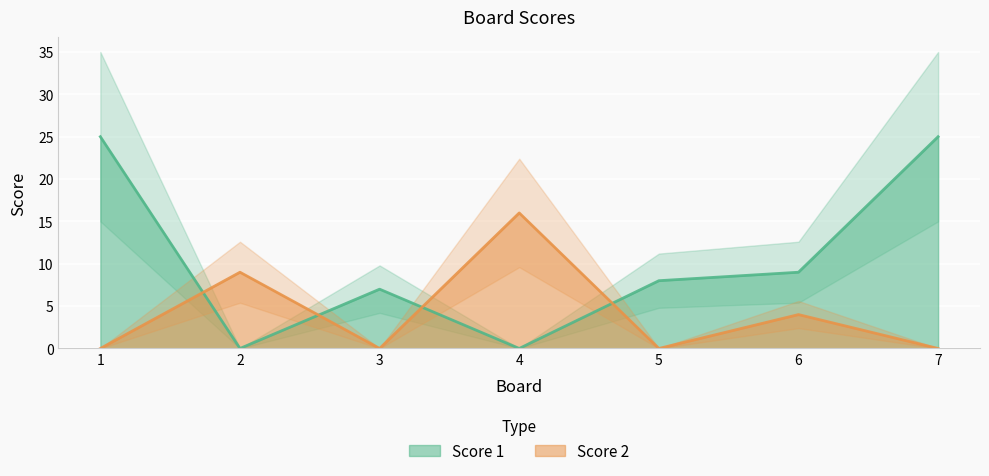

Read the Score 1 value at 3, to the nearest 10.

10